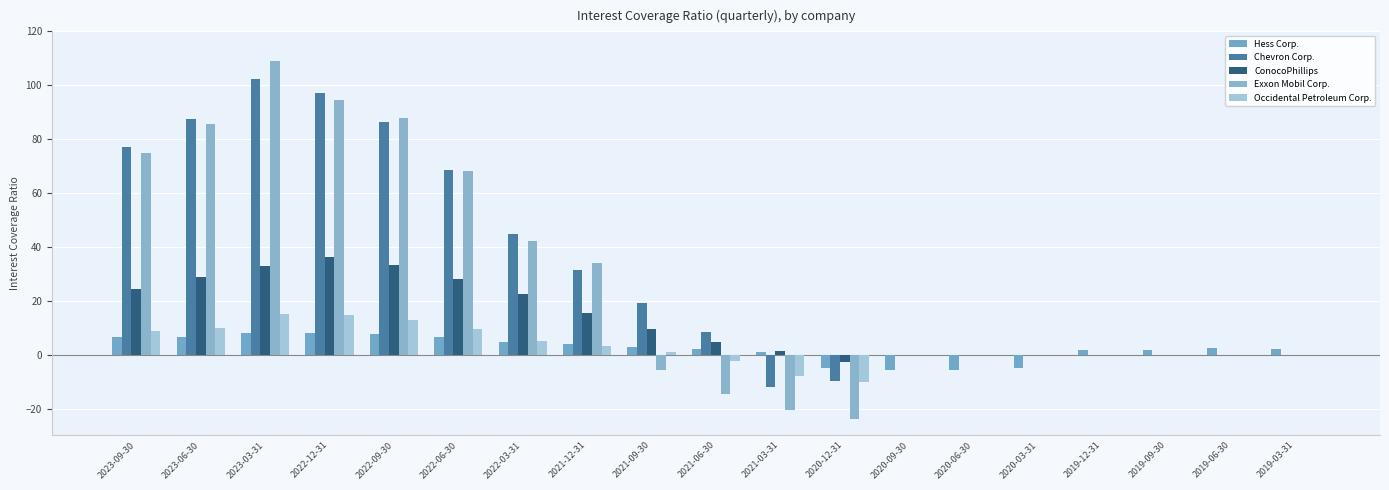

Which series changed the most between 2022-06-30 and 2019-12-31?

Chevron Corp.